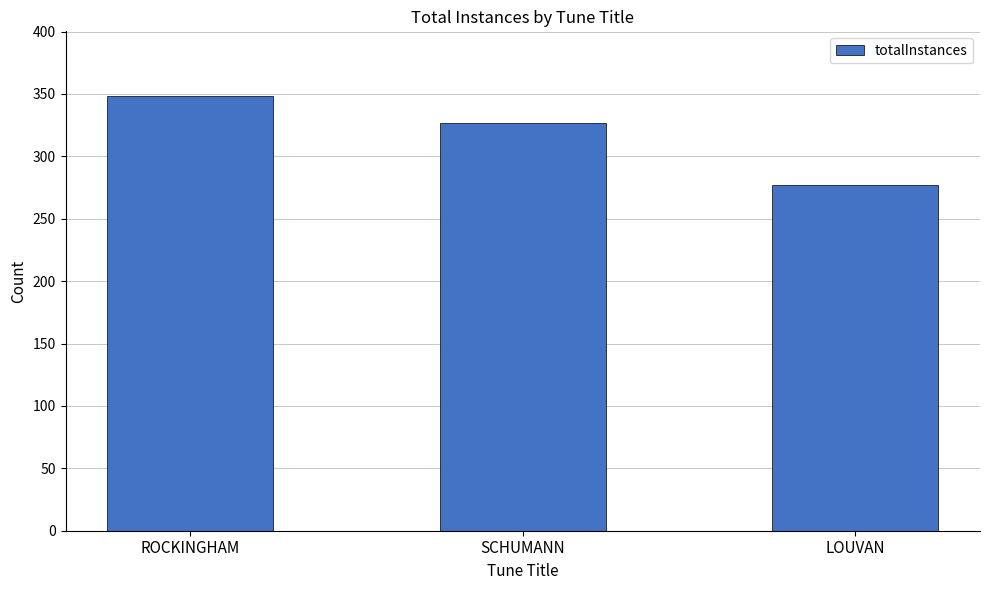

Which has a higher value, LOUVAN or SCHUMANN?

SCHUMANN